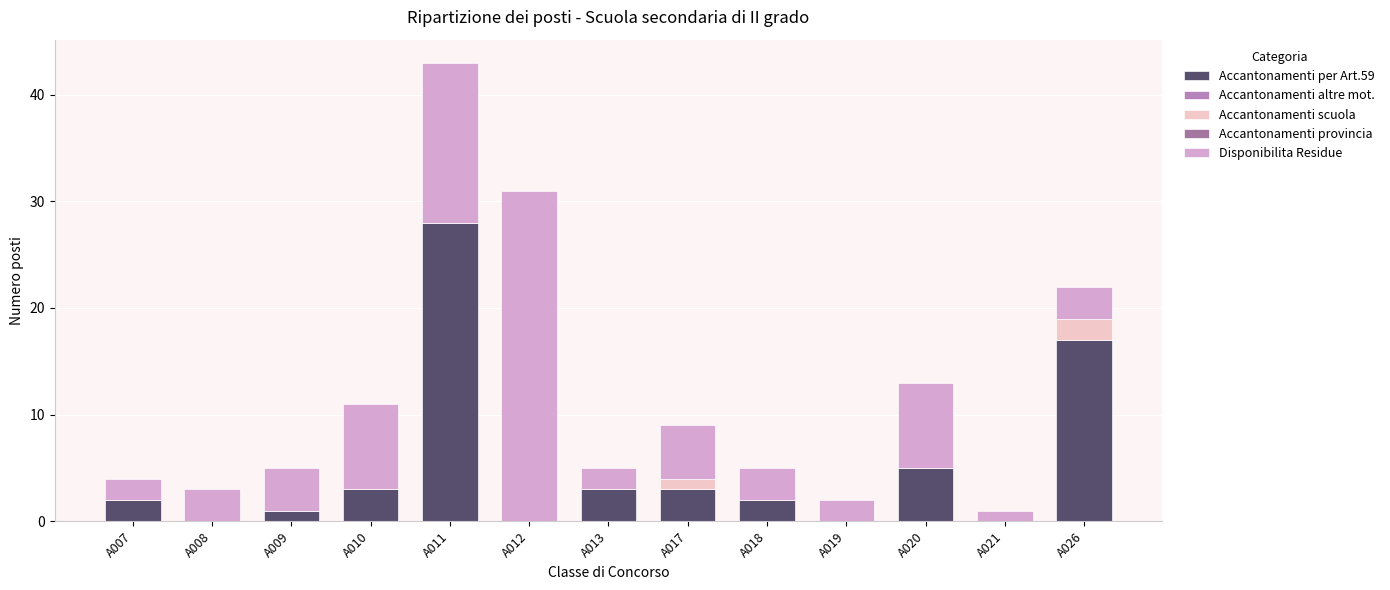

What is the sum of the Accantonamenti per Art.59 values at A010 and A008?

3